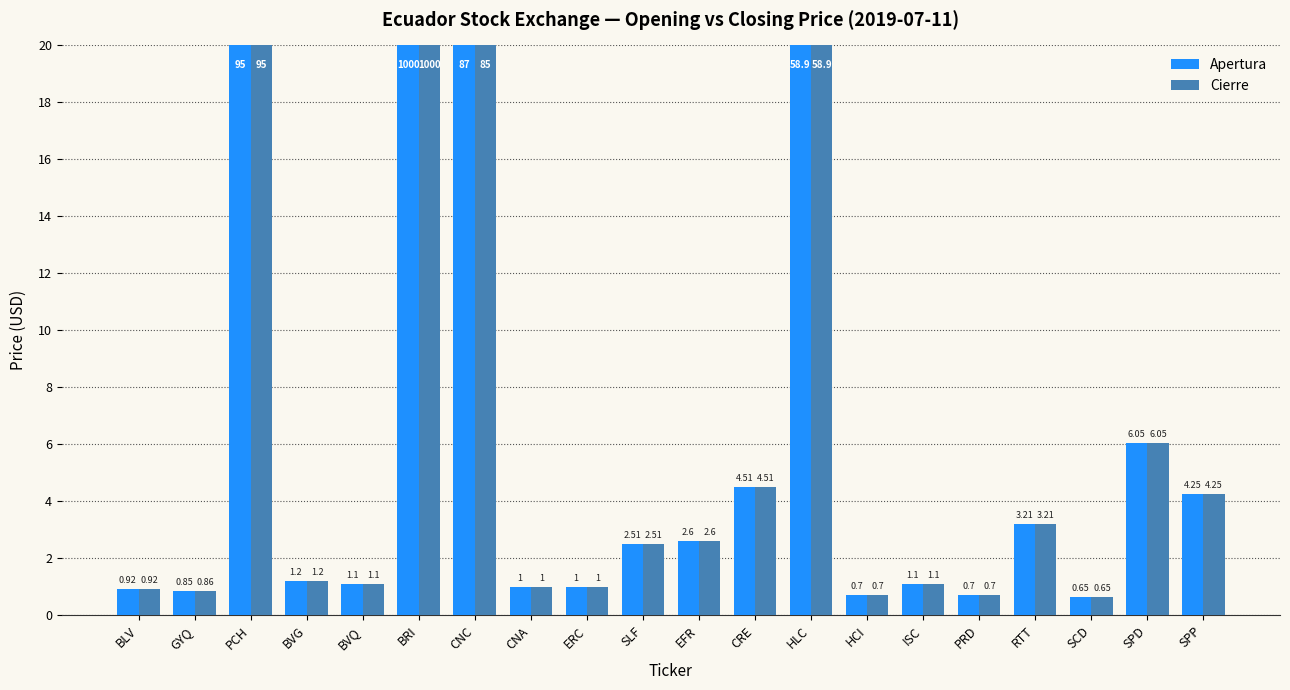

What are all the series names shown in the legend?

Apertura, Cierre